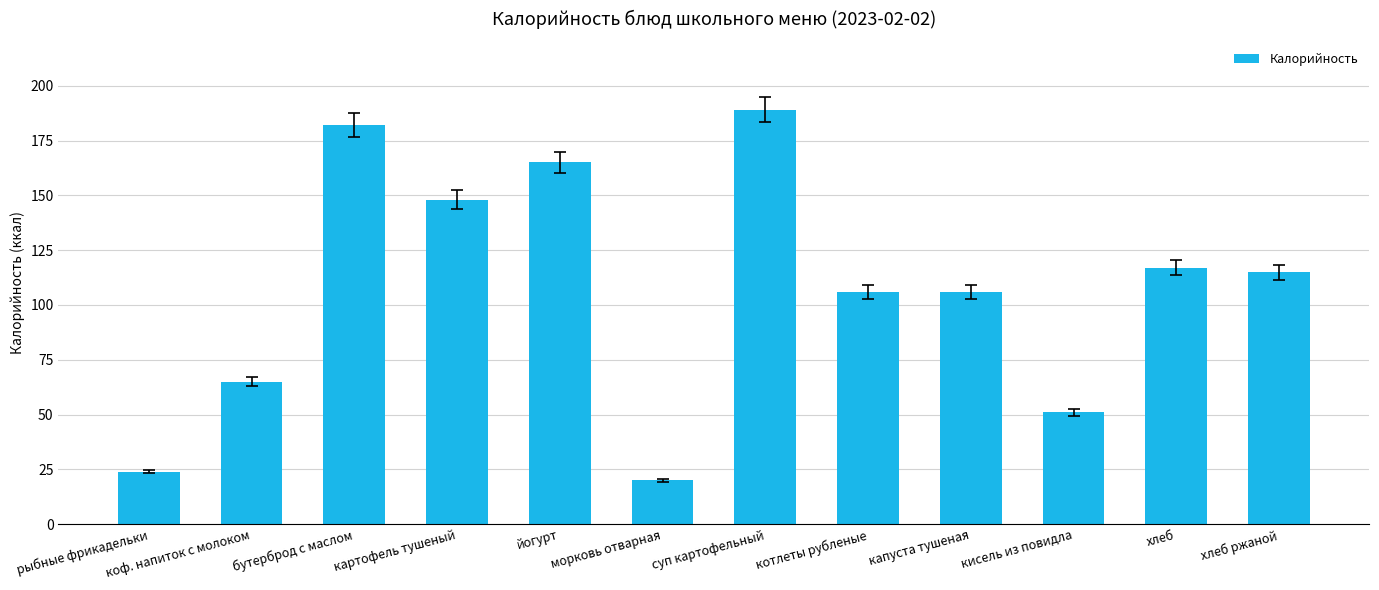

What is the difference between the maximum and second lowest values?

165